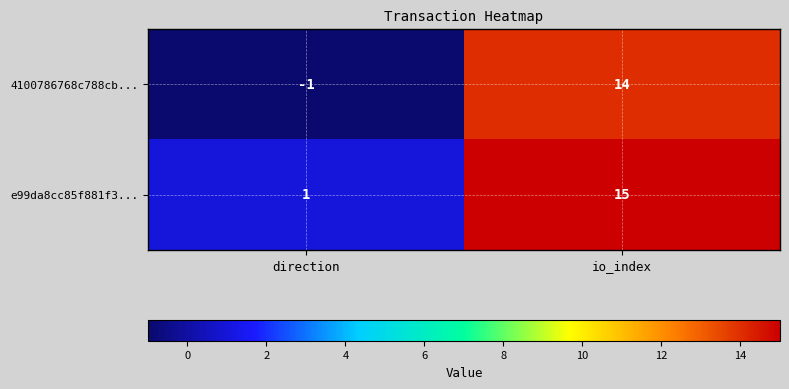

What is the sum of all e99da8cc85f881f3... values?

16